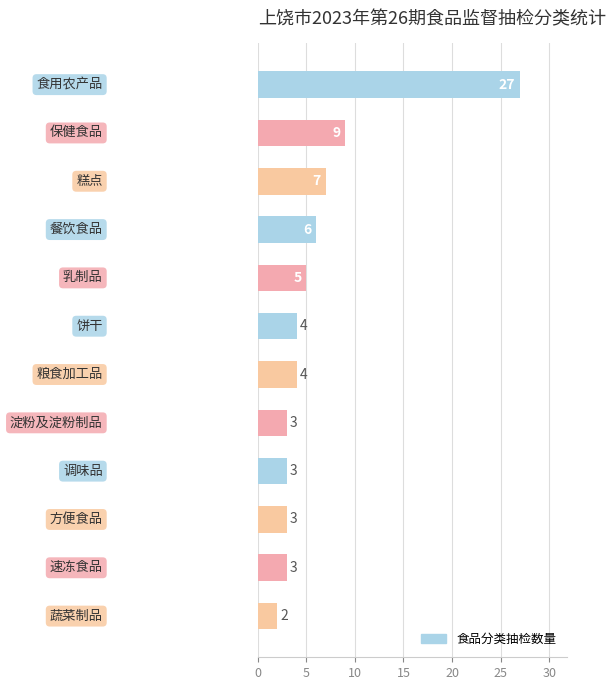

What is the maximum value shown in the chart?

27